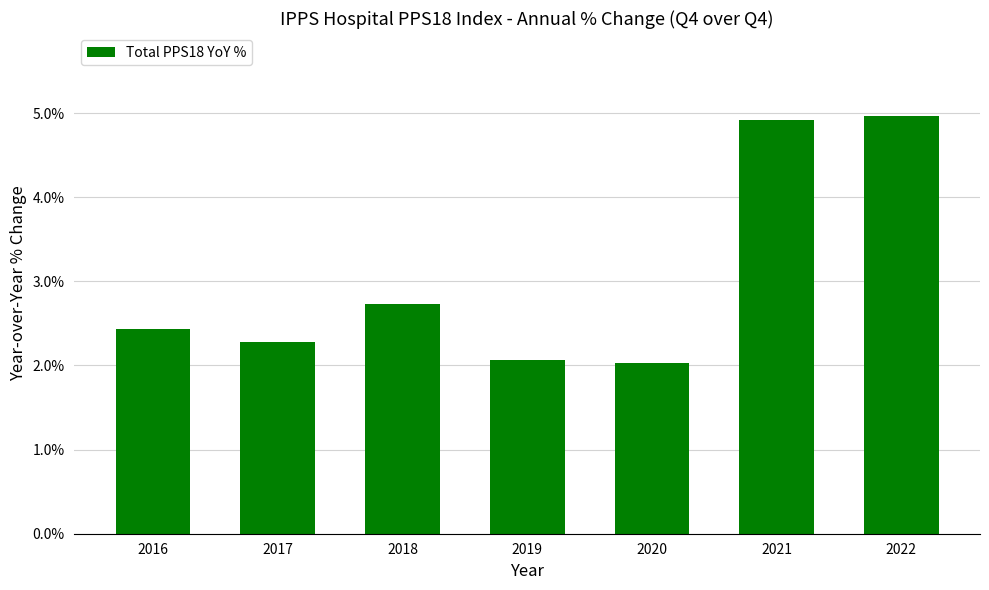

How many series are shown in this chart?

1